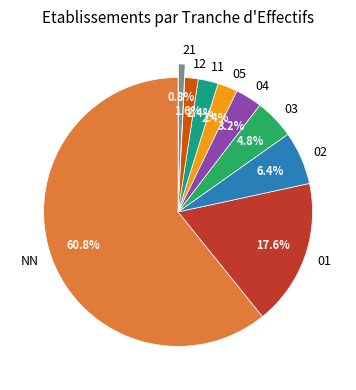

To the nearest percent, what is the average slice percentage?

11%